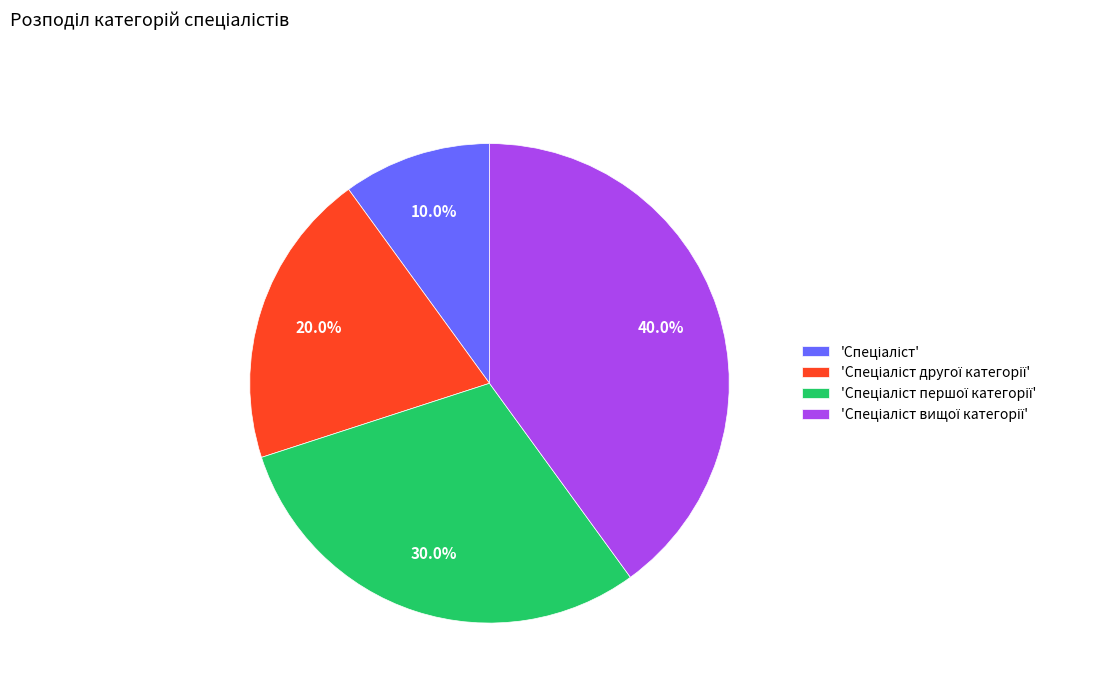

Is there a majority slice in this chart?

No